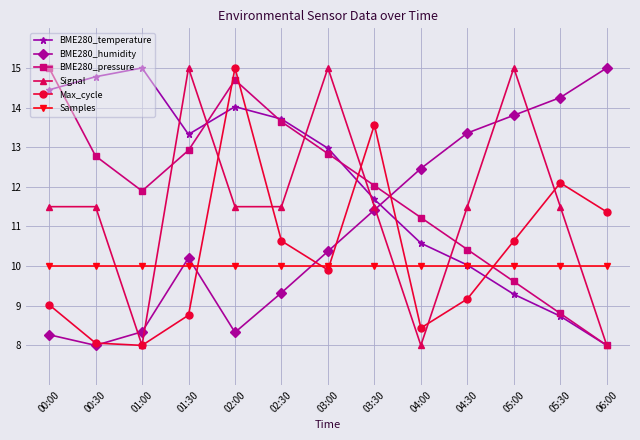

True or false: BME280_temperature has a value of 8.0 at 06:00.

True